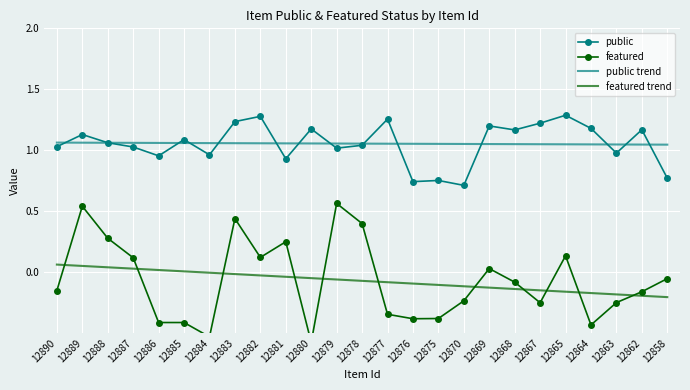

What are all the series names shown in the legend?

public, featured, public trend, featured trend